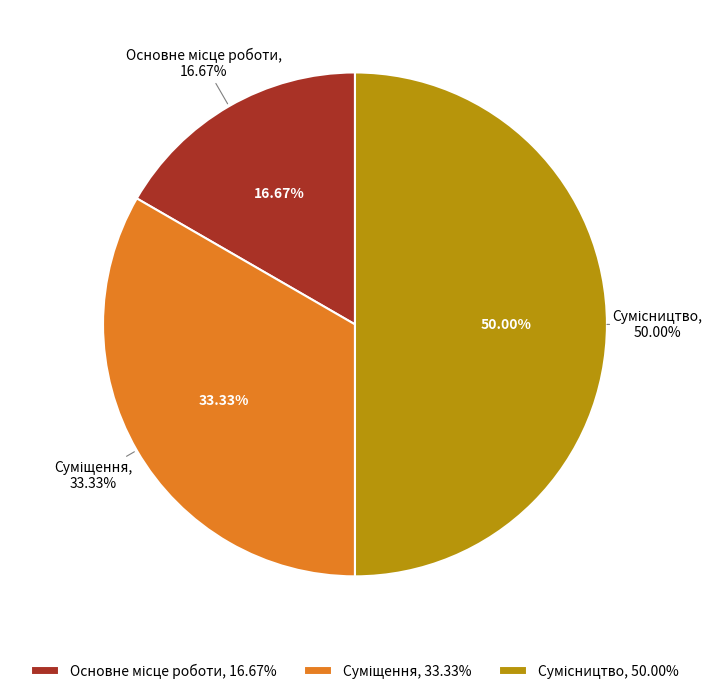

Which slice is the smallest?

Основне місце роботи